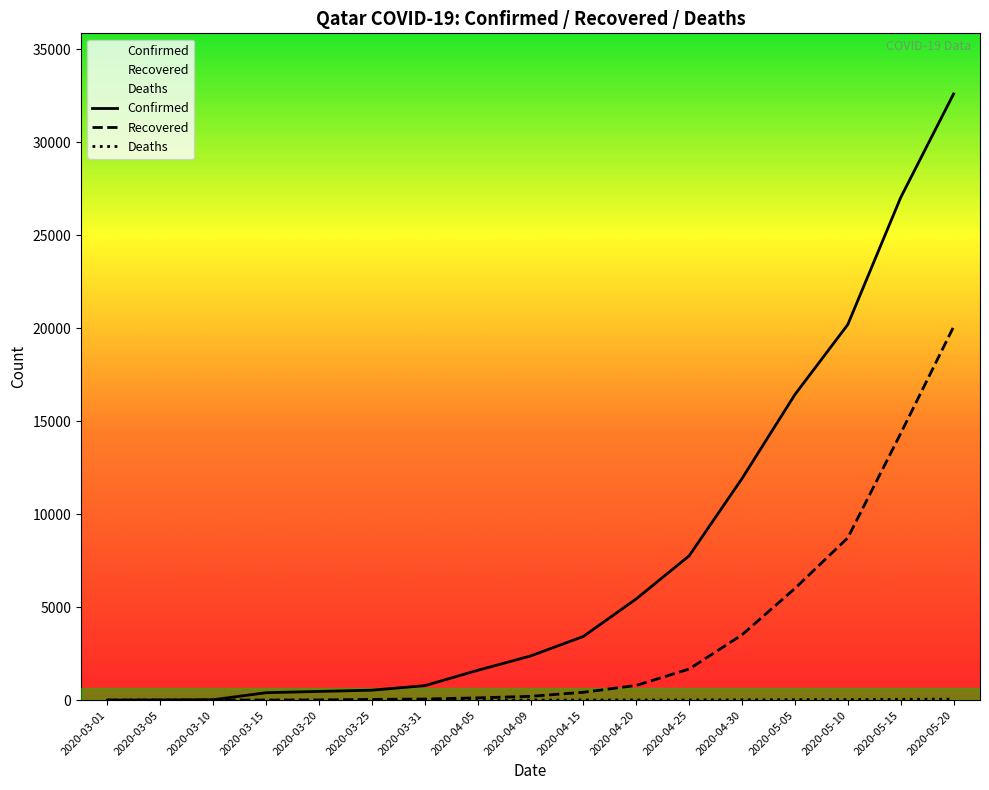

How many lines are shown in the chart?

3